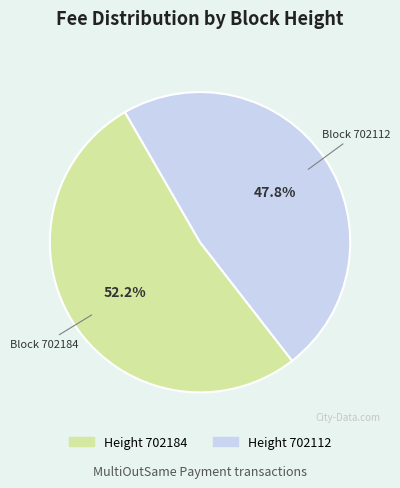

Count the number of slices in the pie.

2